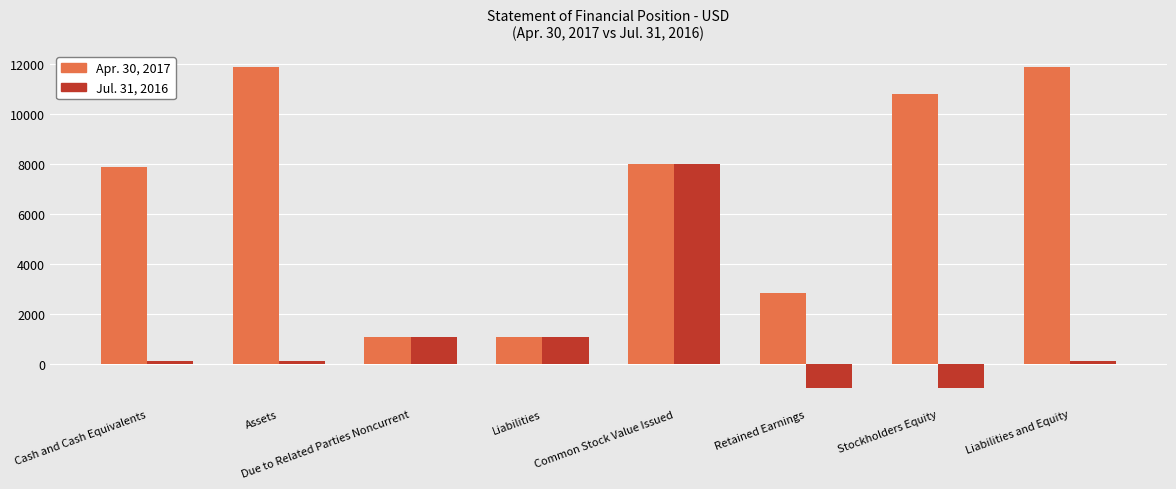

What is the label of the 4th bar from the right?

Common Stock Value Issued